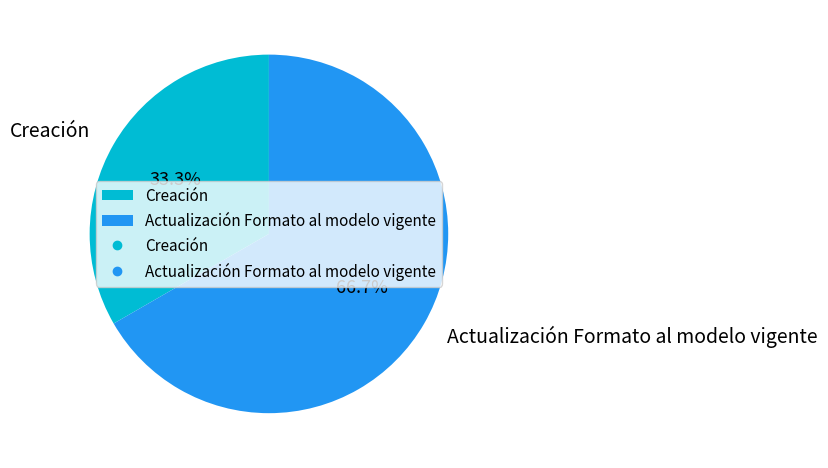

What percentage do Actualización Formato al modelo vigente and Creación together represent?

100.0%